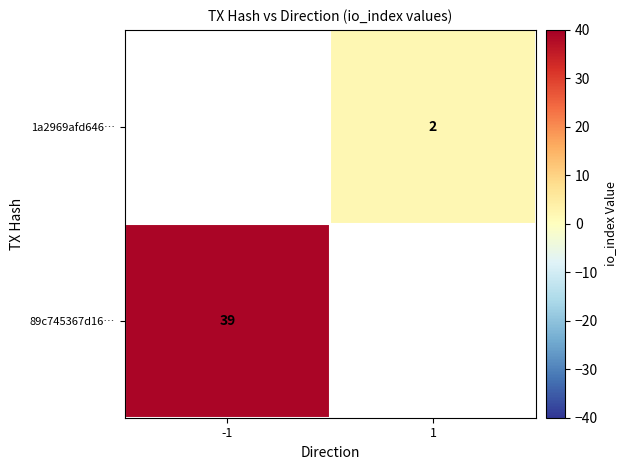

At how many categories does at least one series exceed 23?

1